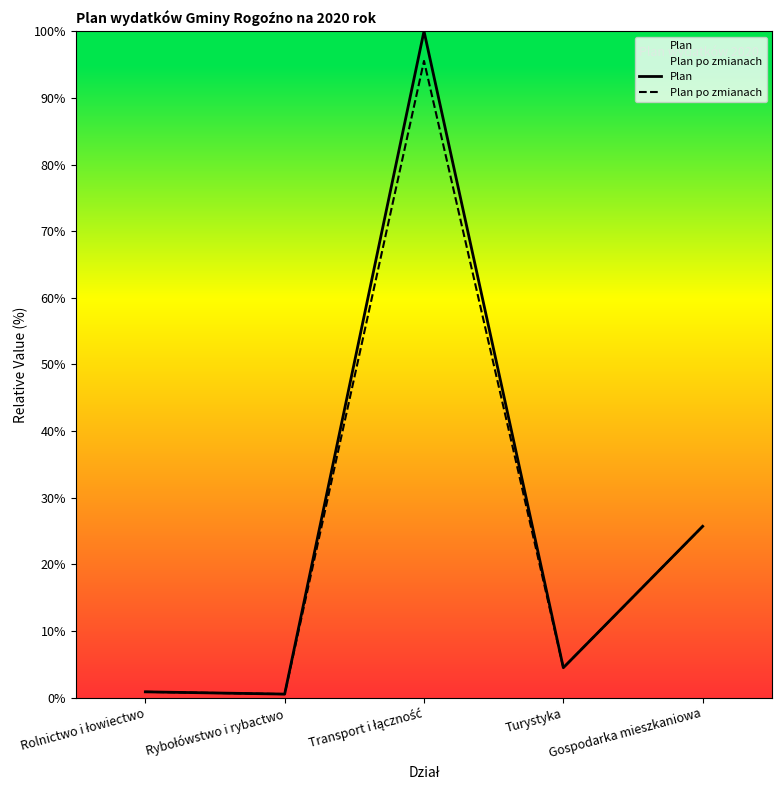

What is the value of the Plan po zmianach point at the 2nd from the left?

0.5